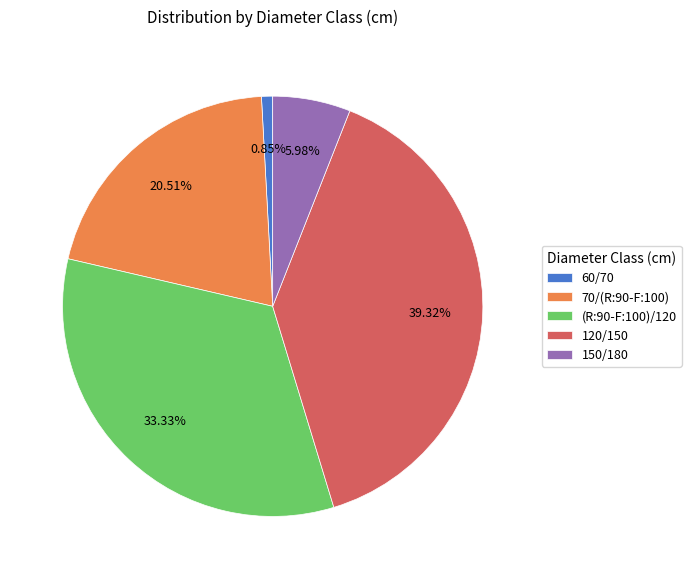

Count the number of slices in the pie.

5